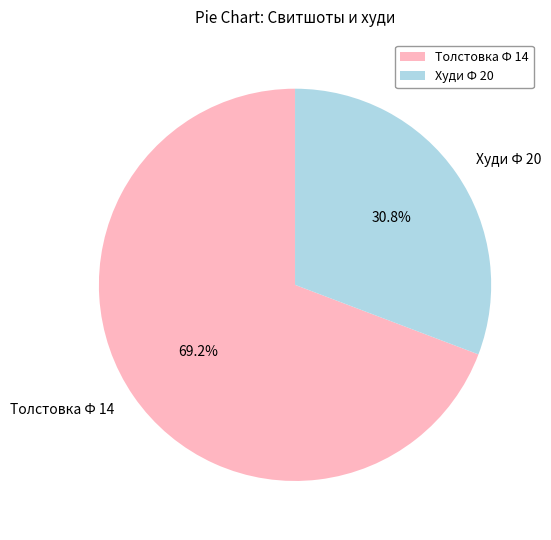

What percentage do Худи Ф 20 and Толстовка Ф 14 together represent?

100.0%